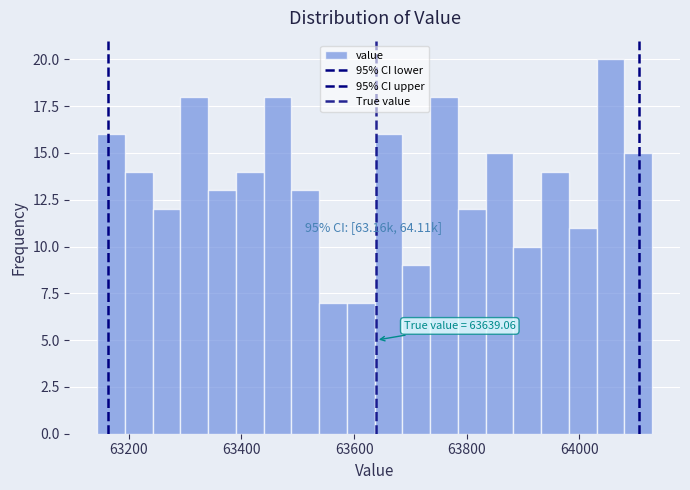

Around what value on the x-axis is the tallest bar? Give the approximate position of its centre, as read against the axis.

64060